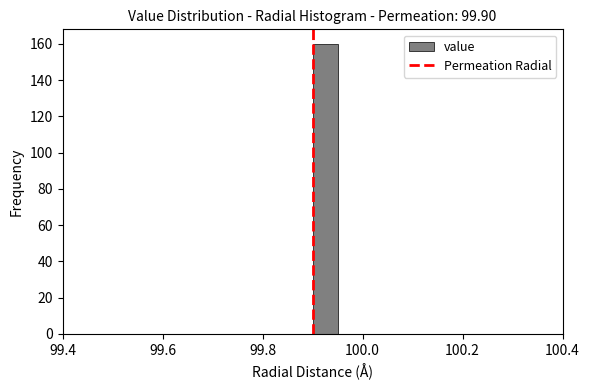

Read against the x-axis, roughly where is the centre of the tallest bar?

99.92